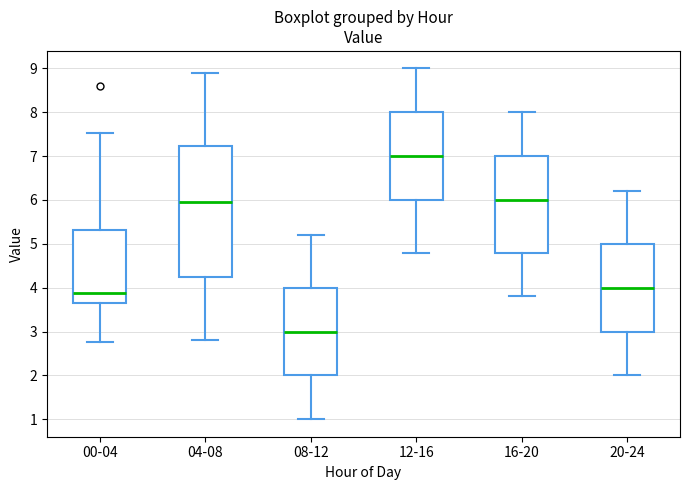

Reading left to right, transcribe this box plot: for each box, give where its median line is, the range the box spans, and where its two whiskers end, as read against the y-axis. The values are not printed on the chart, so give them approximately, as read against the axis.

00-04: median 3.9, box 3.7 to 5.3, whiskers 2.8 to 7.5
04-08: median 6.0, box 4.3 to 7.2, whiskers 2.8 to 8.9
08-12: median 3.0, box 2.0 to 4.0, whiskers 1.0 to 5.2
12-16: median 7.0, box 6.0 to 8.0, whiskers 4.8 to 9.0
16-20: median 6.0, box 4.8 to 7.0, whiskers 3.8 to 8.0
20-24: median 4.0, box 3.0 to 5.0, whiskers 2.0 to 6.2